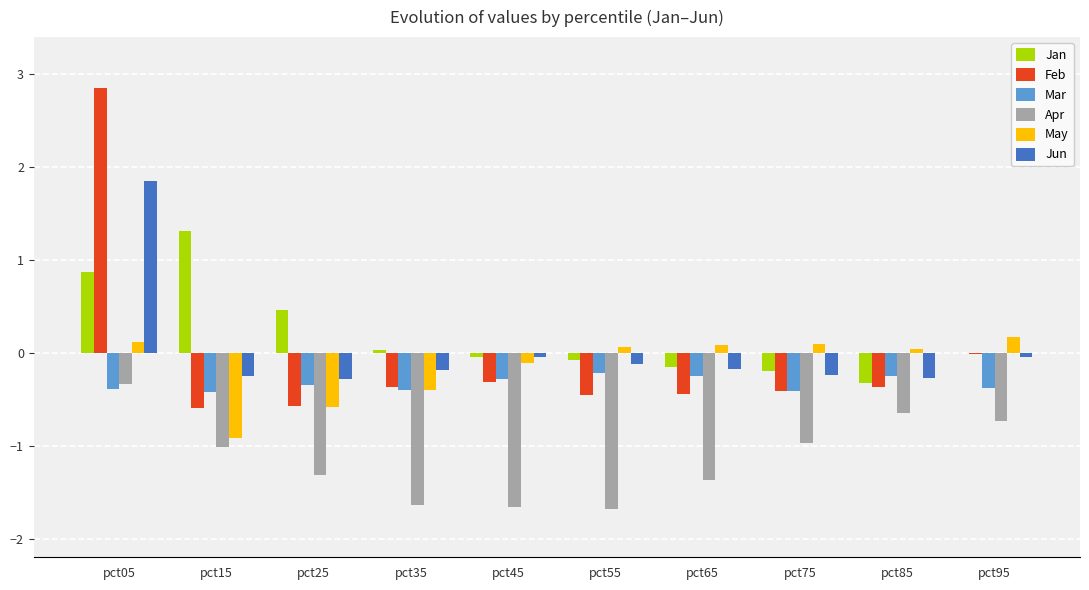

What is the maximum value for Feb?

2.9